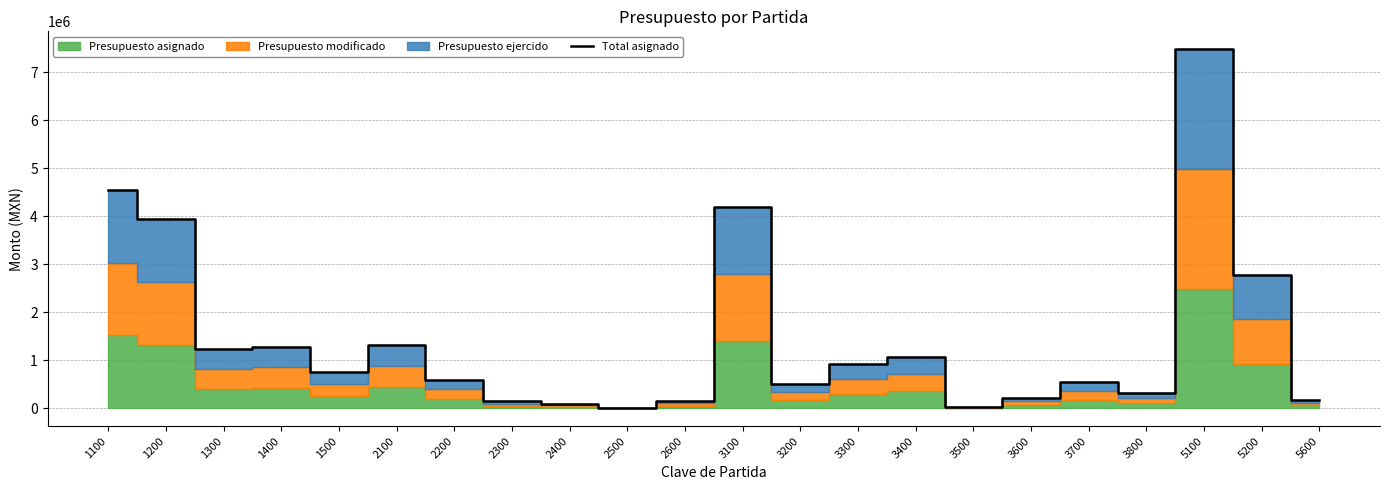

Rank the categories by value from highest to lowest.

5100, 1100, 3100, 1200, 5200, 2100, 1400, 1300, 3400, 3300, 1500, 2200, 3700, 3200, 3800, 3600, 5600, 2600, 2300, 2400, 3500, 2500